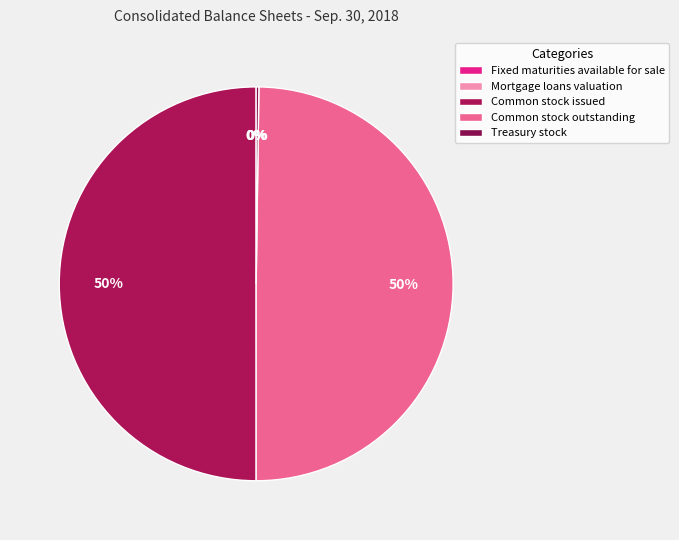

To the nearest percent, what is the average slice percentage?

20%